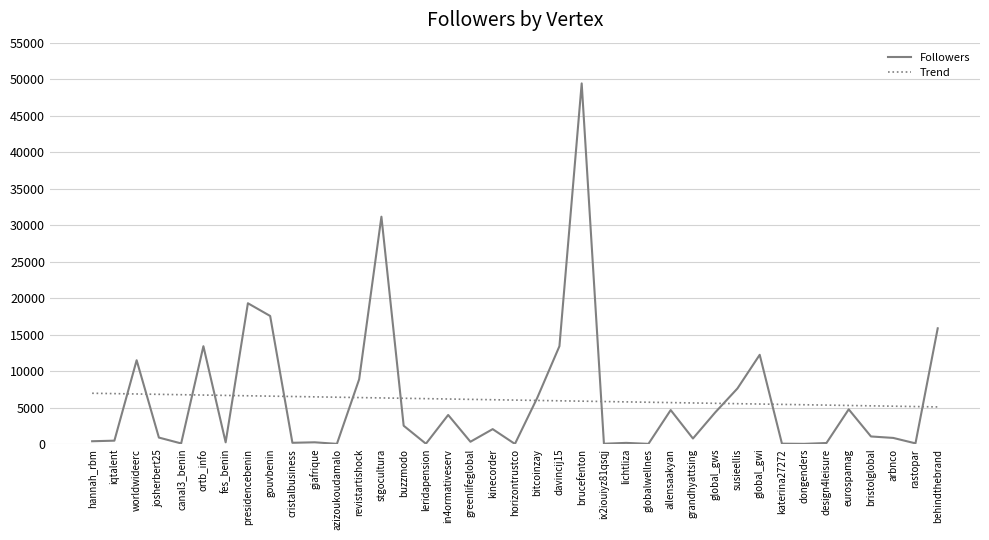

What is the total value across all series at allensaakyan?

10325.6